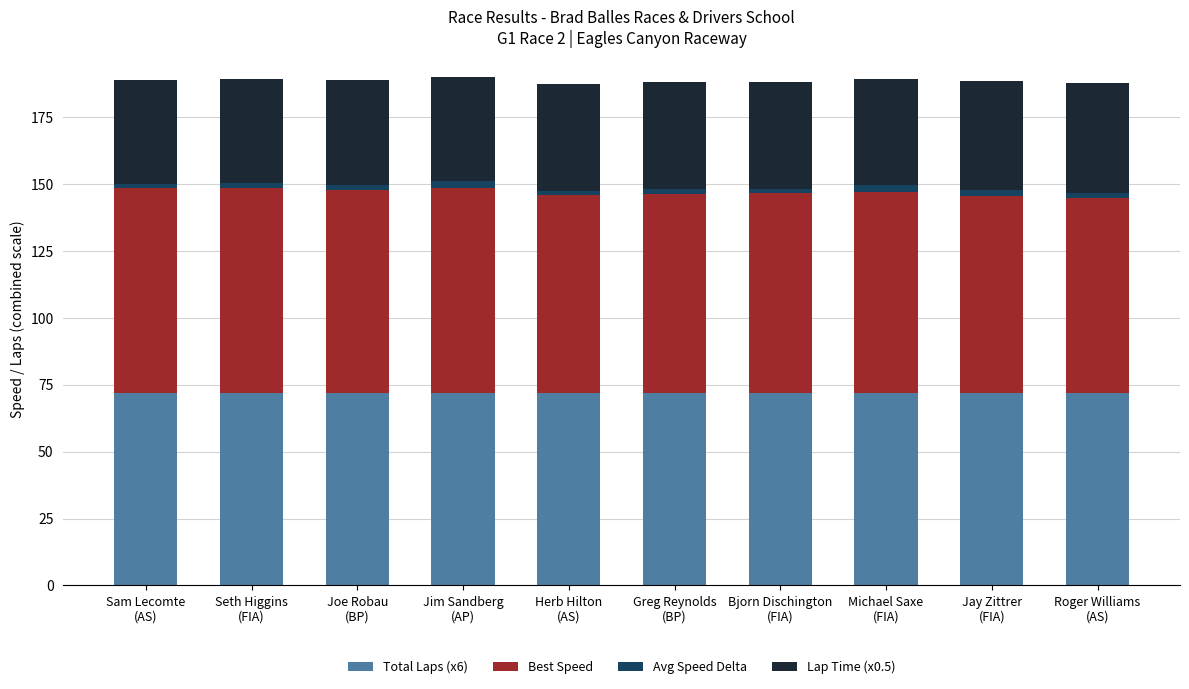

What is the minimum value for Total Laps (x6)?

72.0